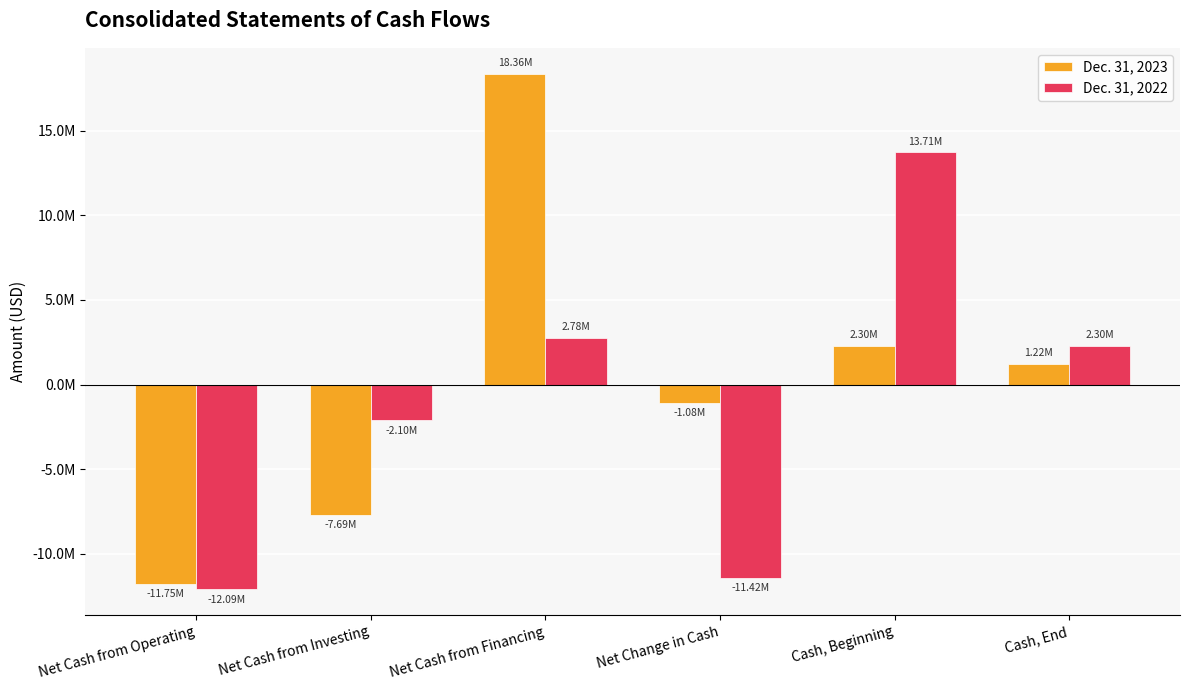

Which has a higher value, Cash, Beginning or Cash, End?

Cash, Beginning